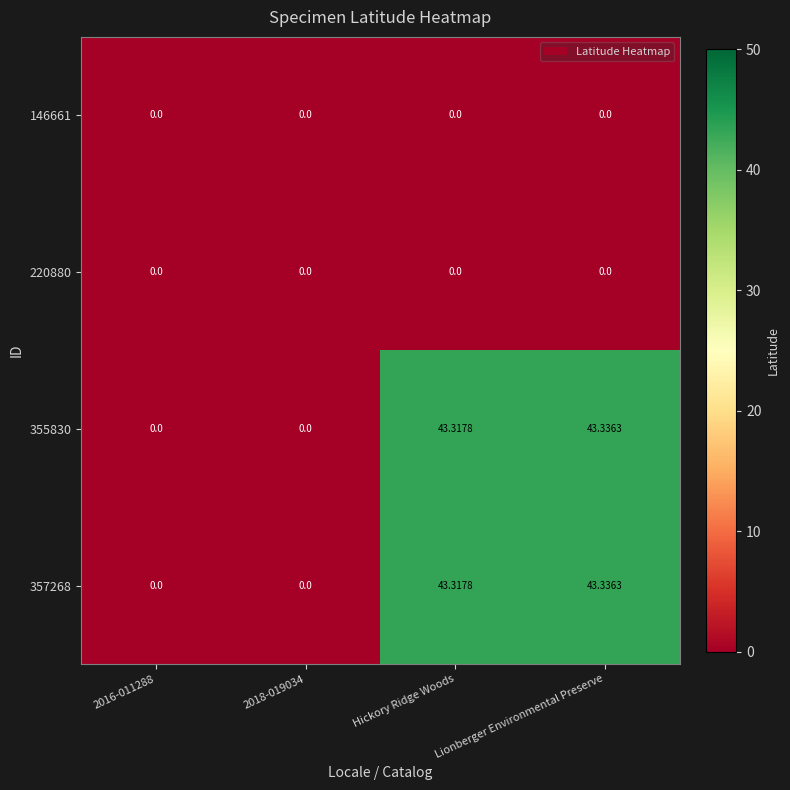

At which category is the sum across all series the highest?

Lionberger Environmental Preserve